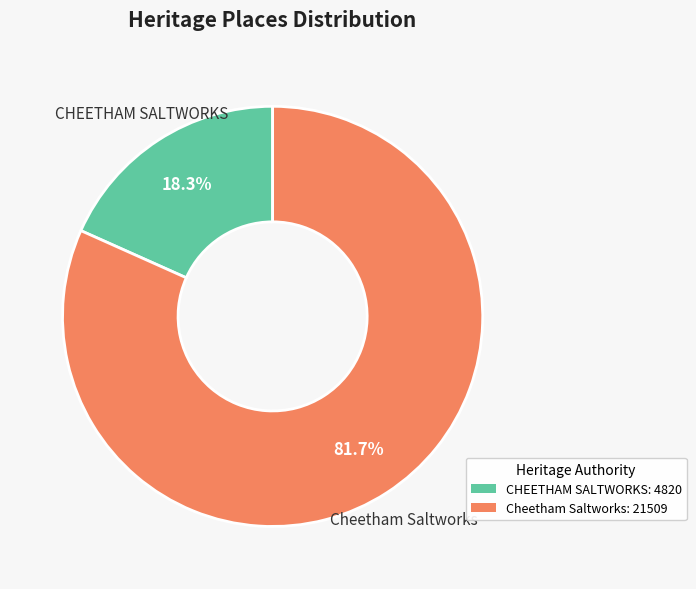

To the nearest percent, what portion does Cheetham Saltworks represent?

82%